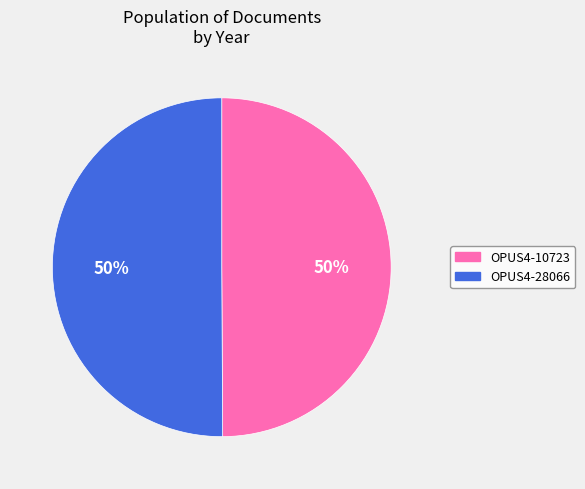

How many slices are in this pie chart?

2